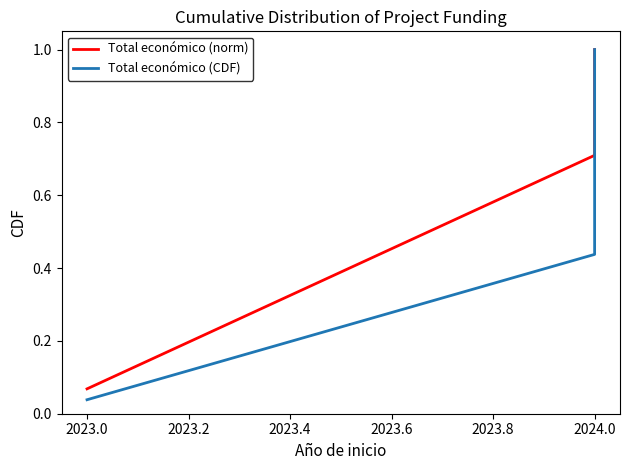

What is the value of the Total económico (CDF) point at the 3rd from the left?

1.0